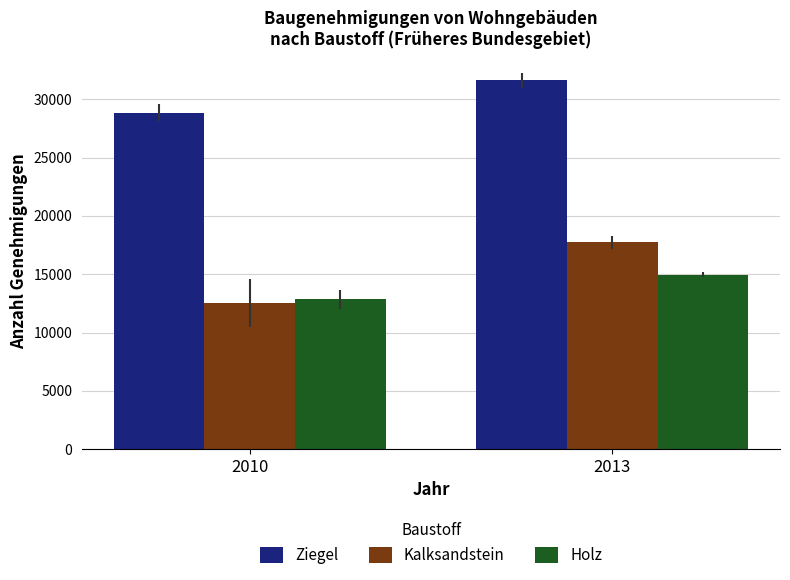

Is it true that Ziegel equals 28866 at 2010?

True